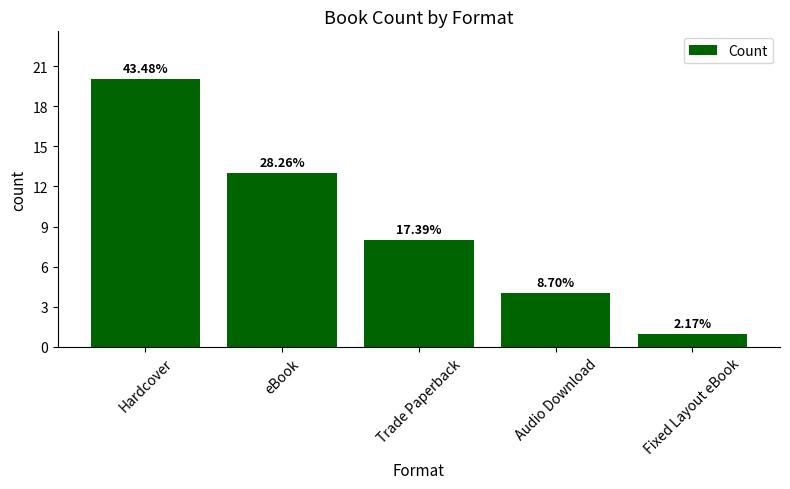

What is the sum of the values at Fixed Layout eBook and Trade Paperback?

9